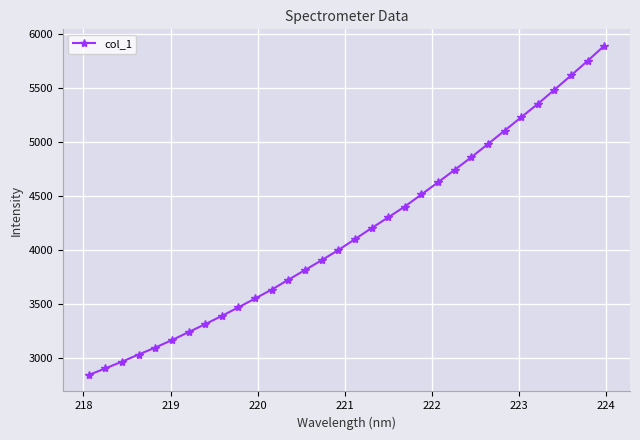

What is the minimum value shown in the chart?

2839.2